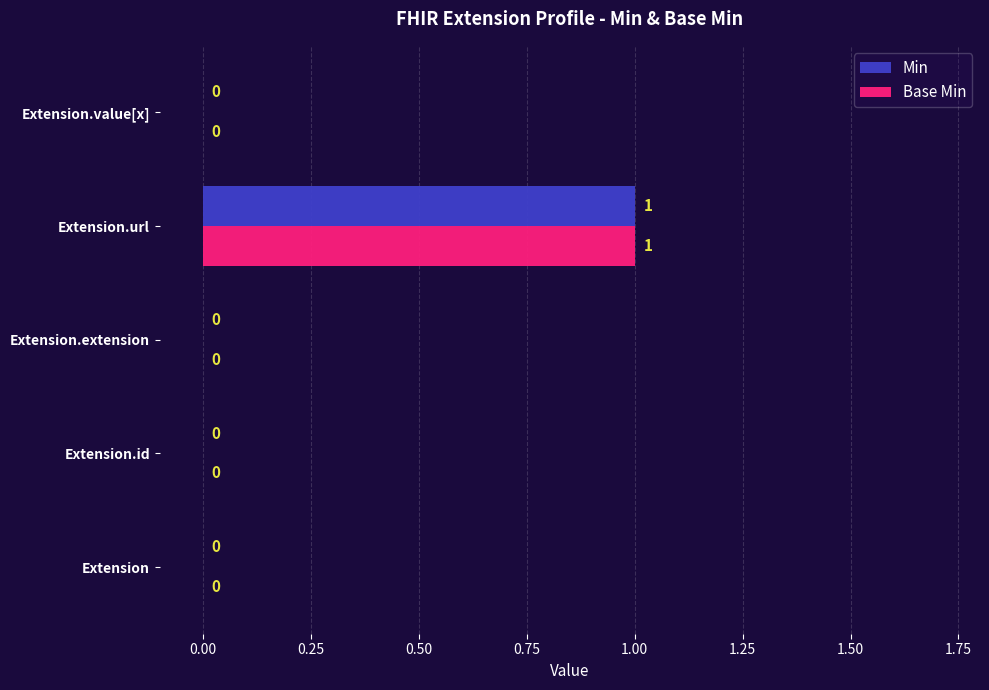

Which category has the highest value across all series?

Extension.url